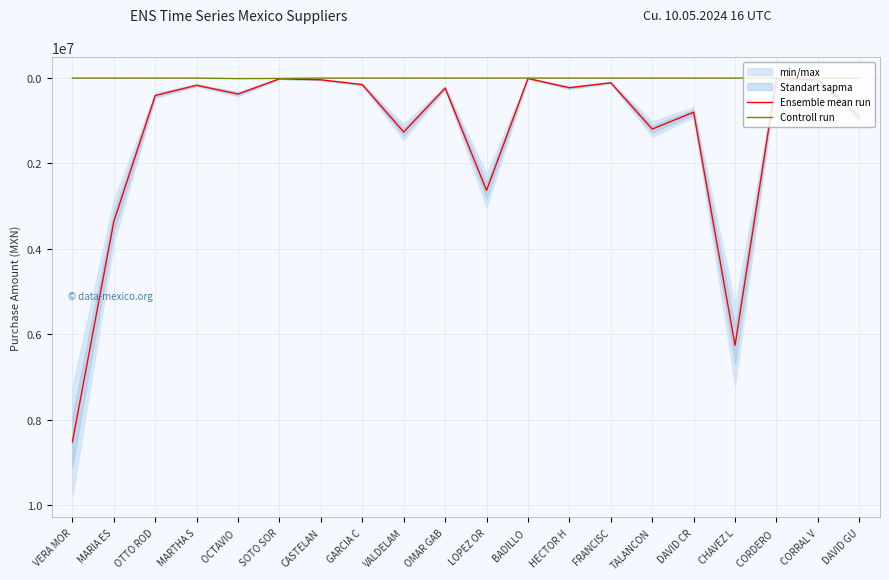

Which series changed the most between CASTELAN and CHAVEZ L?

Ensemble mean run